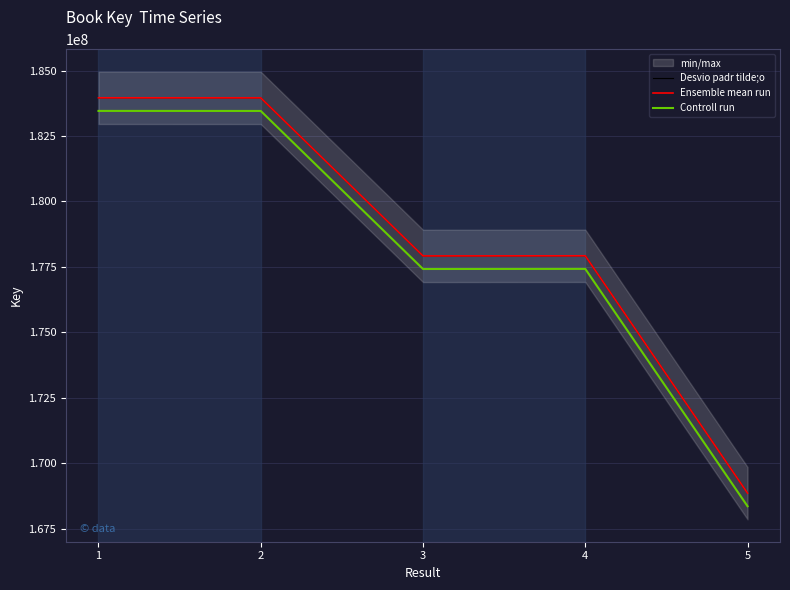

What is the greatest value displayed?

183960862